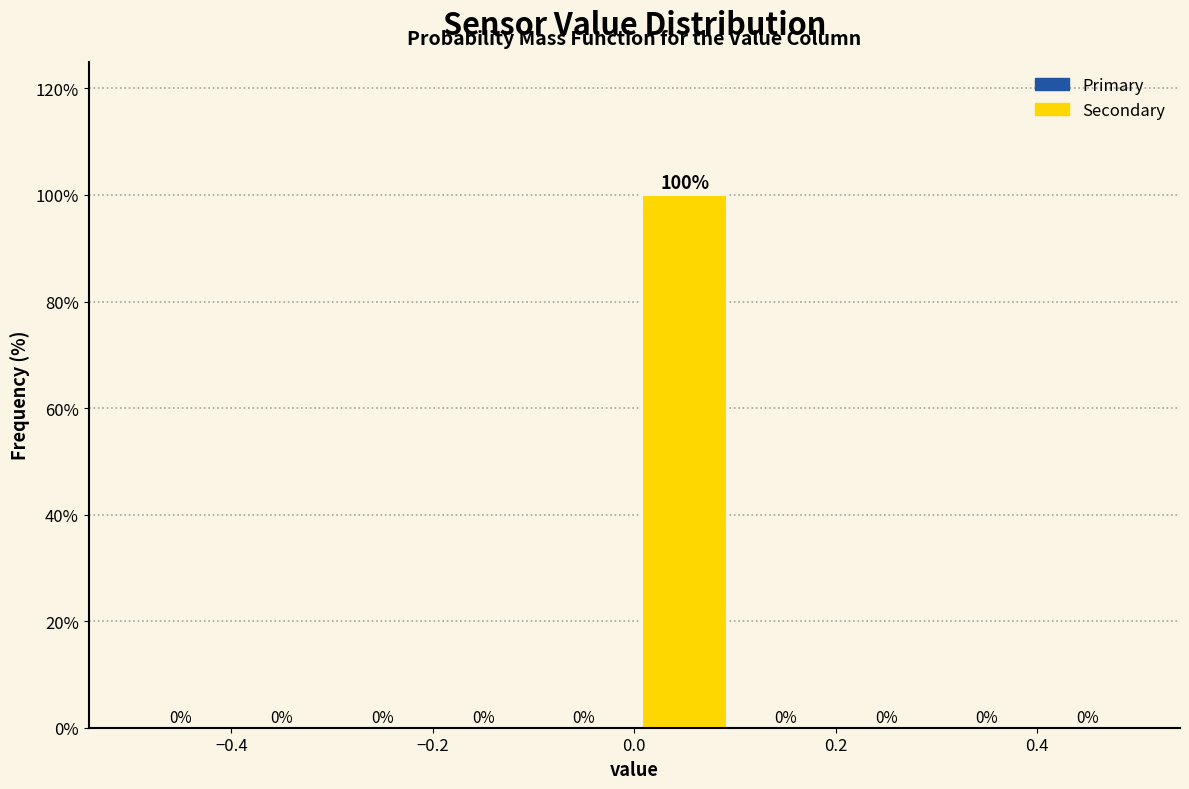

How tall is the bar that spans 0.0 to 0.1 on the x-axis?

100